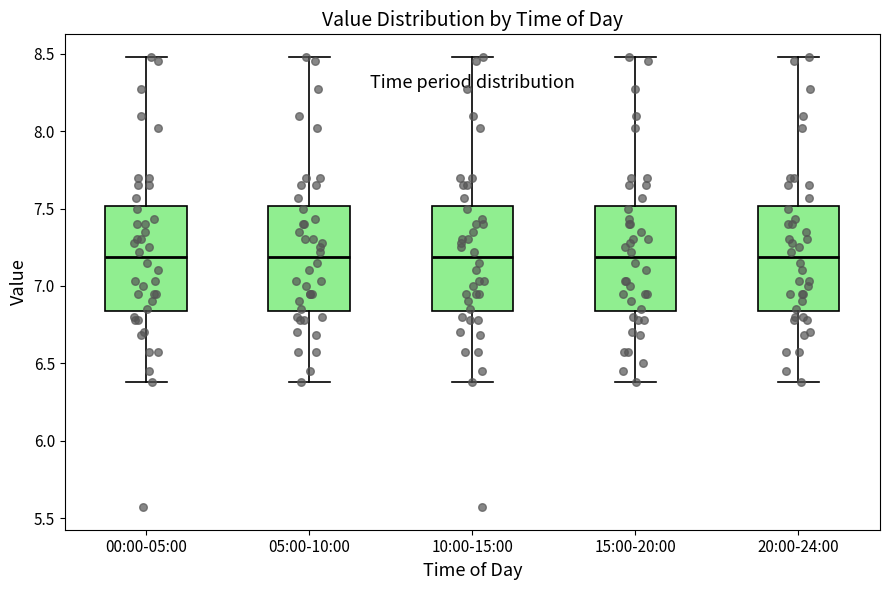

Where does the lower whisker of the box for 05:00-10:00 end on the y-axis? The values are not printed on the chart, so give them approximately, as read against the axis.

6.40